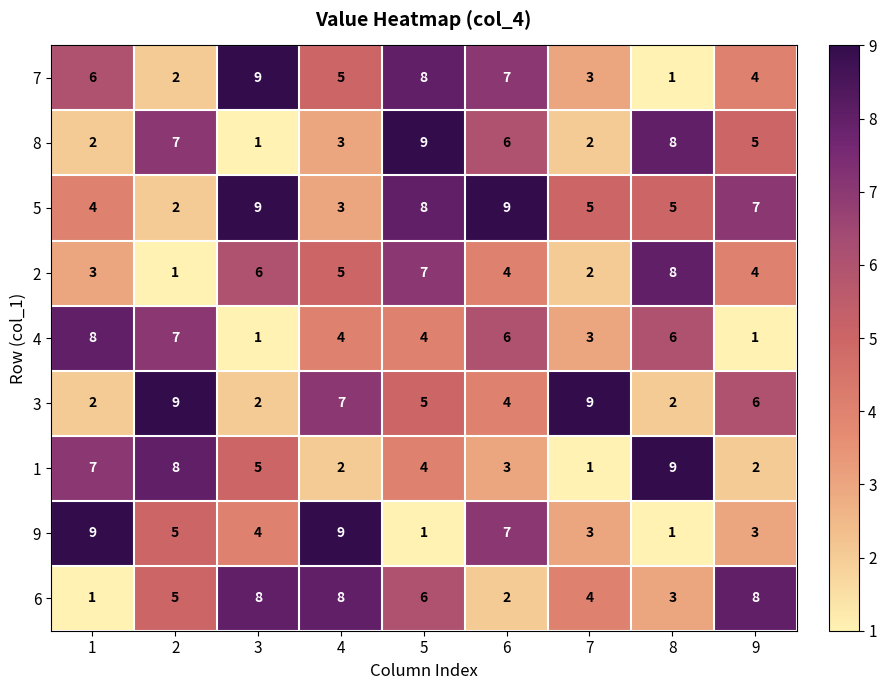

Which series changed the most between 1 and 8?

9